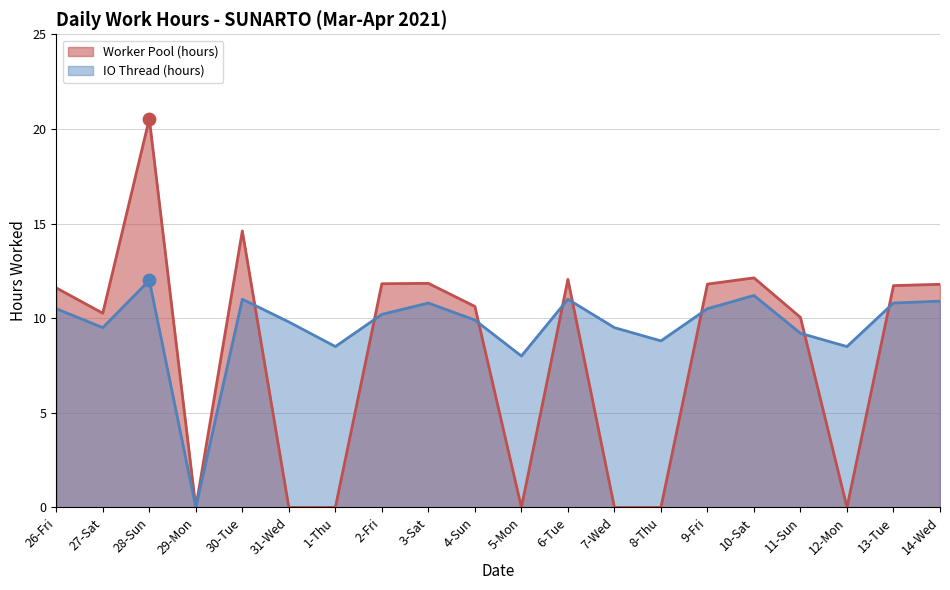

Which series contains the lowest Y value?

Worker Pool (hours)